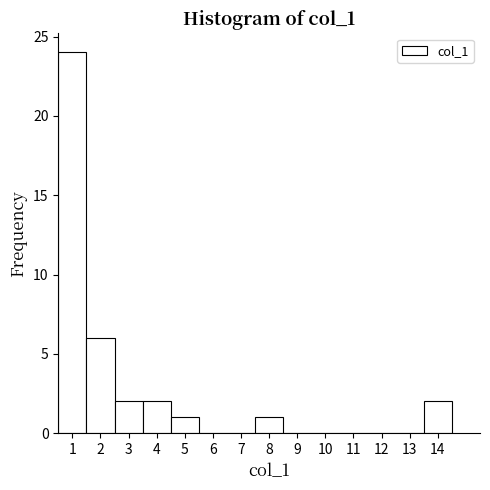

Reading left to right, list every bar in this chart as the range it spans on the x-axis followed by its height. The values are not printed on the chart, so give them approximately, as read against the axis.

0.5 to 1.5: 24
1.5 to 2.5: 6
2.5 to 3.5: 2
3.5 to 4.5: 2
4.5 to 5.5: 1
5.5 to 6.5: 0
6.5 to 7.5: 0
7.5 to 8.5: 1
8.5 to 9.5: 0
9.5 to 10.5: 0
10.5 to 11.5: 0
11.5 to 12.5: 0
12.5 to 13.5: 0
13.5 to 14.5: 2